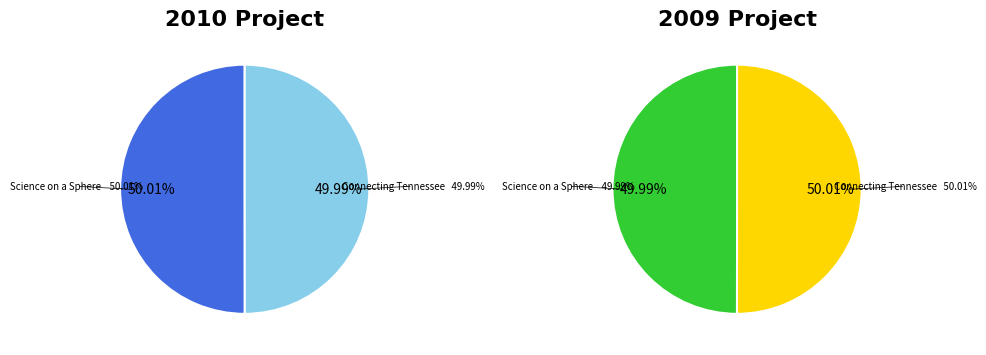

Combined, what portion of the pie is Connecting Tennessee to the World Ocean and Science on a Sphere and Flood Forums?

100.0%